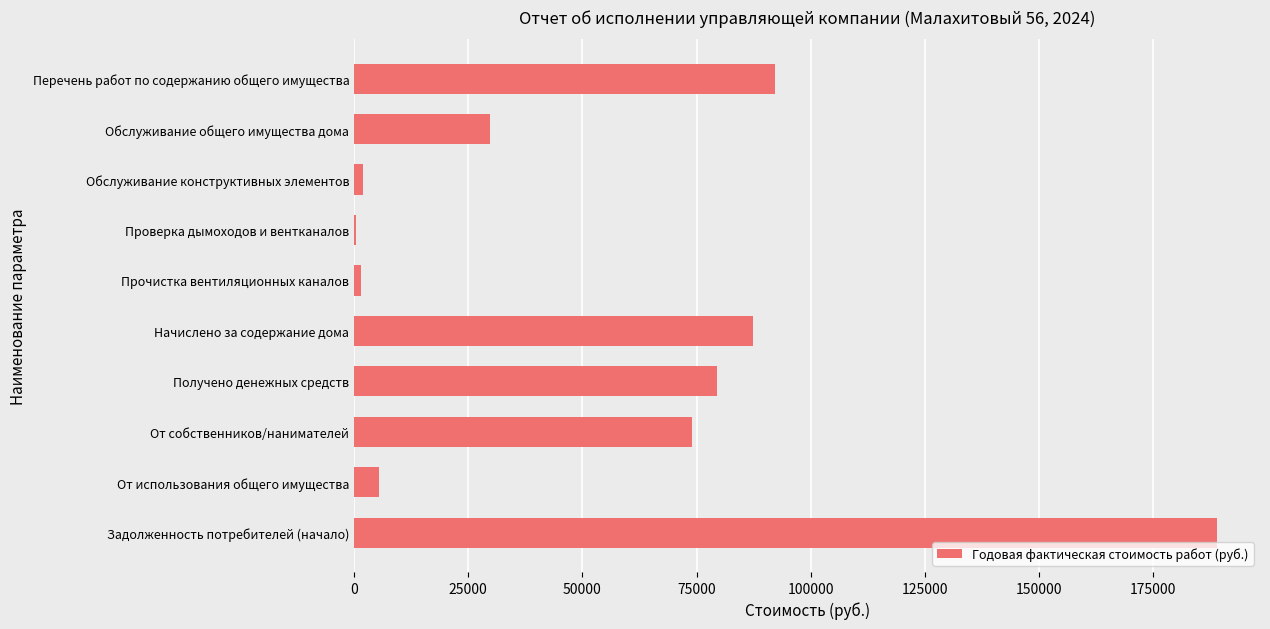

What is the approximate value at Начислено за содержание дома?

87337.6